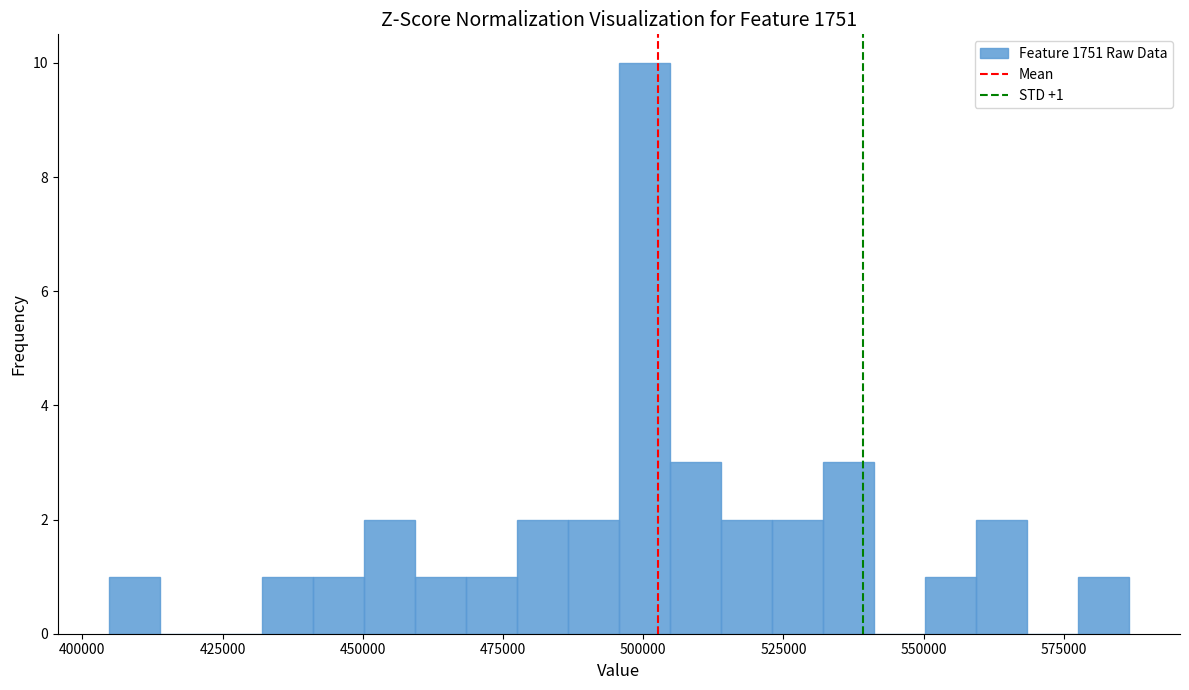

Around what value on the x-axis is the tallest bar? Give the approximate position of its centre, as read against the axis.

500000